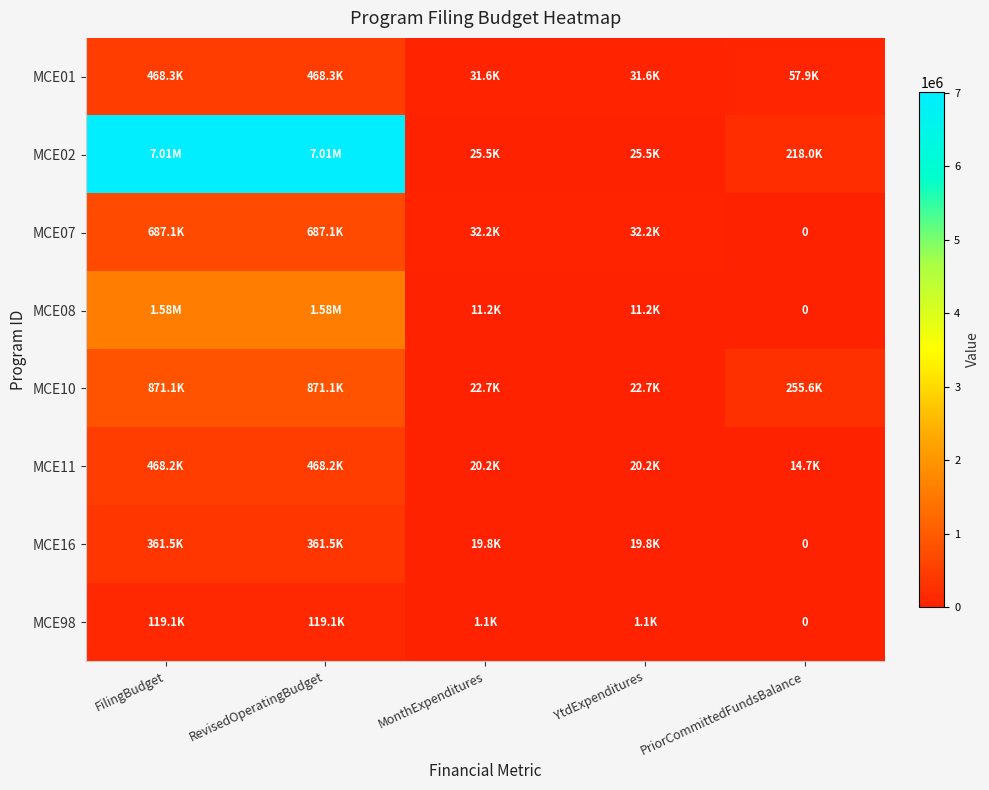

What is the difference between the maximum and minimum values in the MCE01 series?

436715